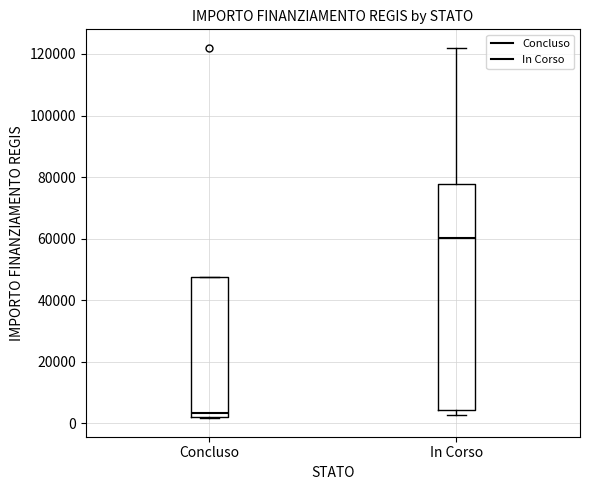

Reading left to right, transcribe this box plot: for each box, give where its median line is, the range the box spans, and where its two whiskers end, as read against the y-axis. The values are not printed on the chart, so give them approximately, as read against the axis.

Concluso: median 4000, box 2000 to 48000, whiskers 2000 to 48000
In Corso: median 60000, box 4000 to 78000, whiskers 2000 to 122000